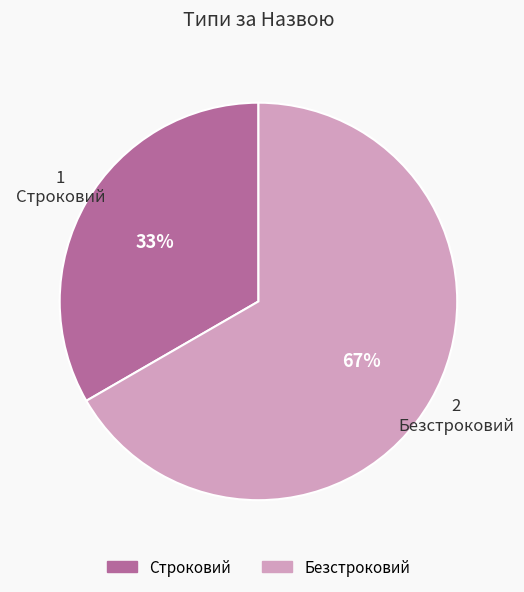

Is there any slice that represents more than half of the pie?

Yes